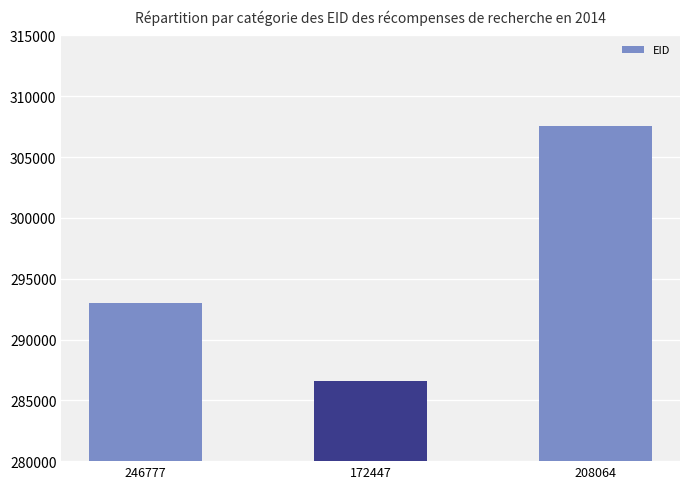

What is the smallest value displayed?

286604